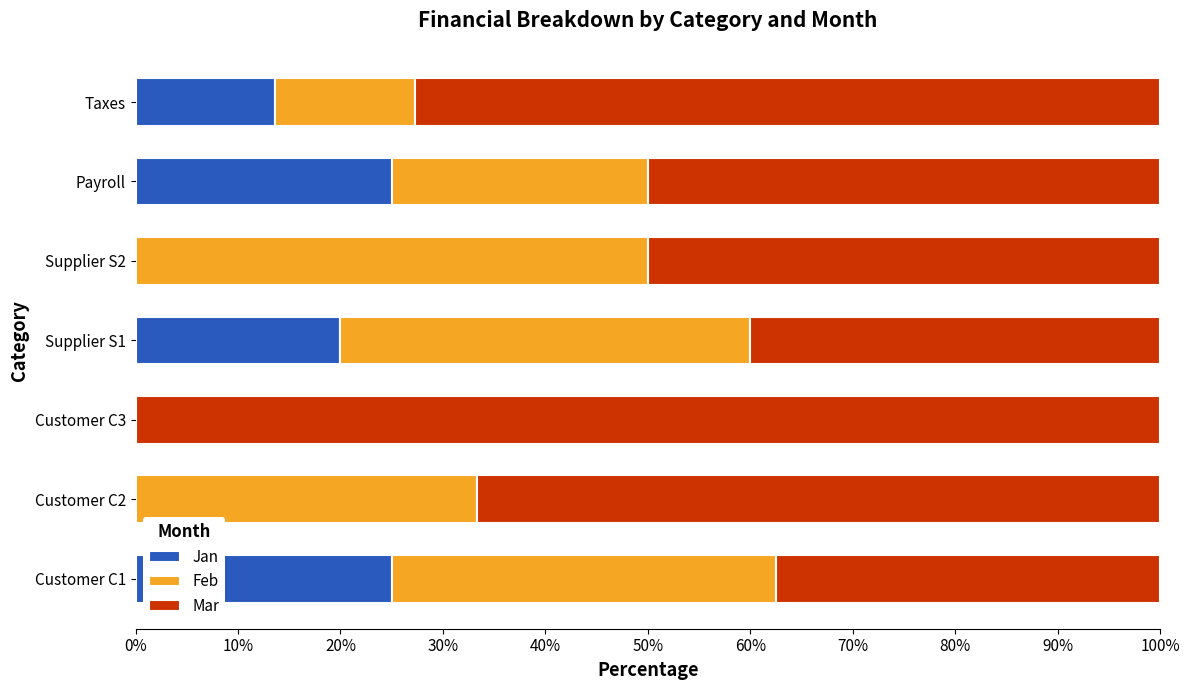

What is the maximum value for Jan?

25.0